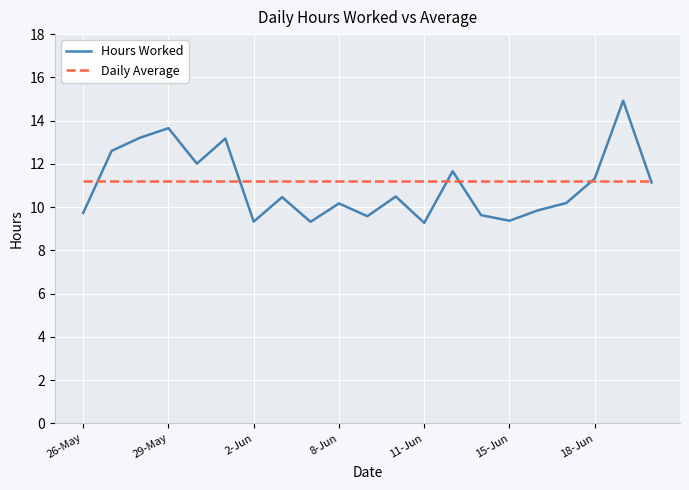

Which series has the largest range (max minus min)?

Hours Worked